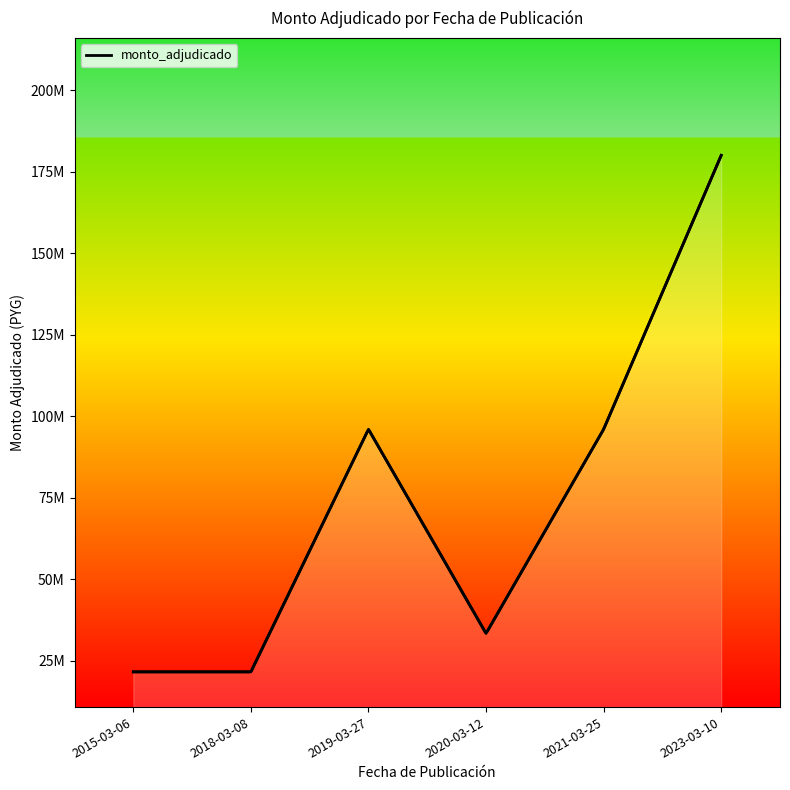

Approximately how many times larger is the value at 2021-03-25 compared to 2019-03-27?

1.0